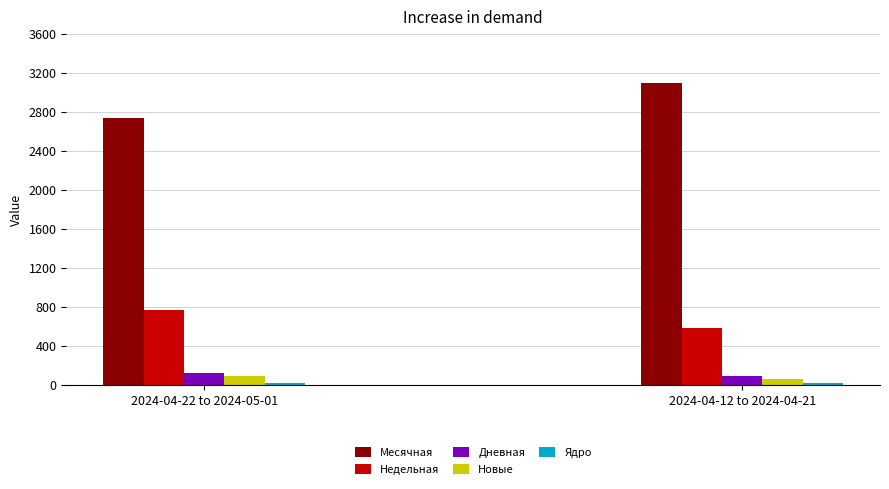

Where does the Недельная series first go above 762?

2024-04-22 to 2024-05-01